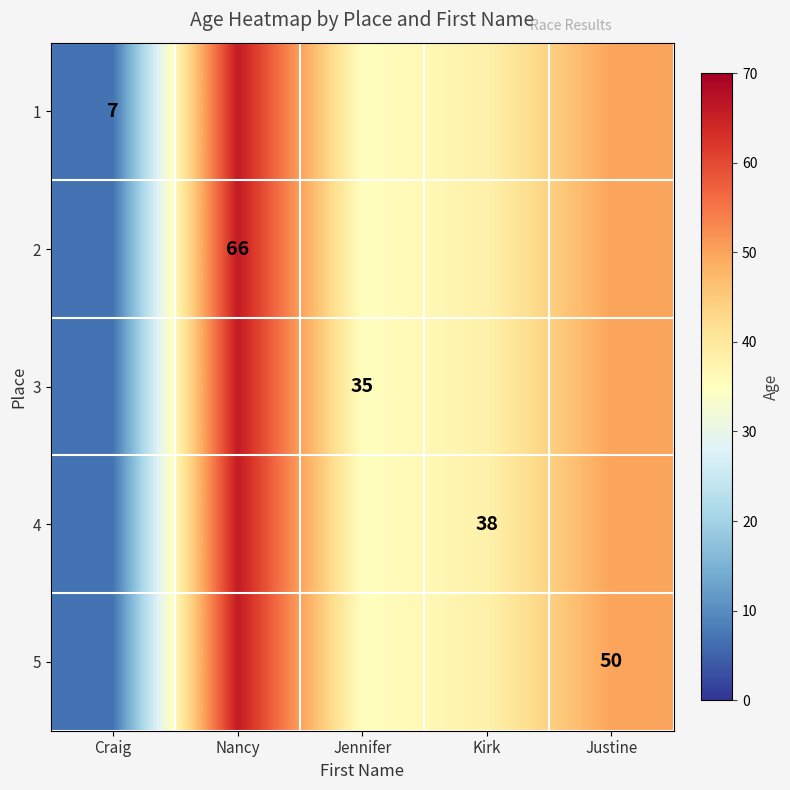

Between Kirk and Nancy, which is larger?

Nancy